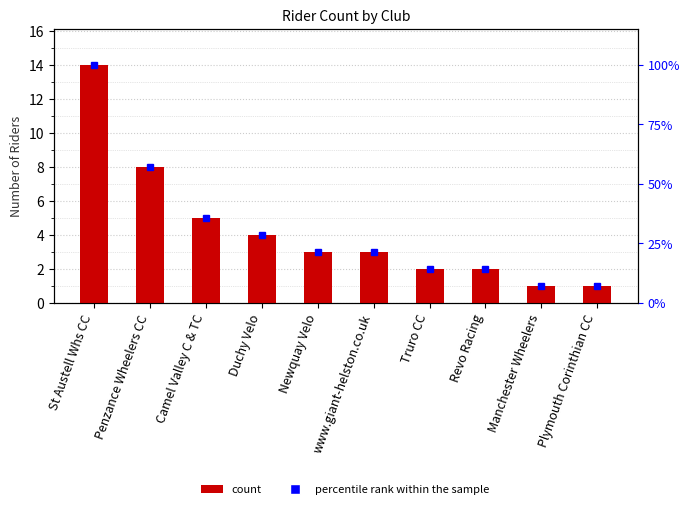

What is the difference between the maximum and second lowest values?

13